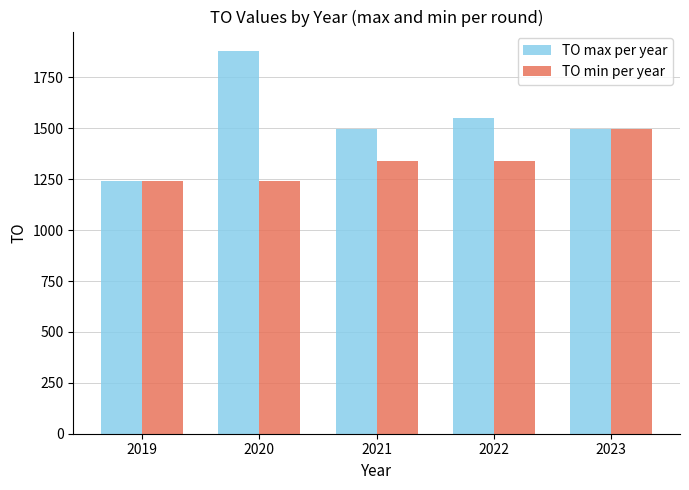

What is the value of the TO max per year bar at the 3rd from the left?

1498